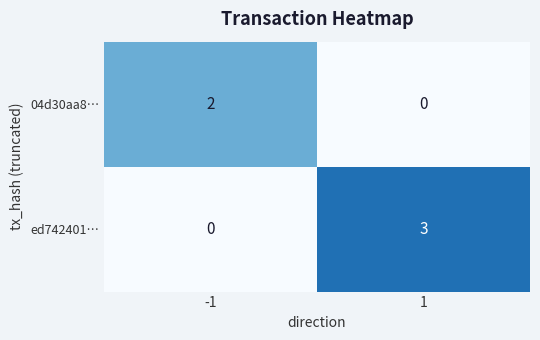

What is the difference between the ed742401… values at -1 and 1?

3